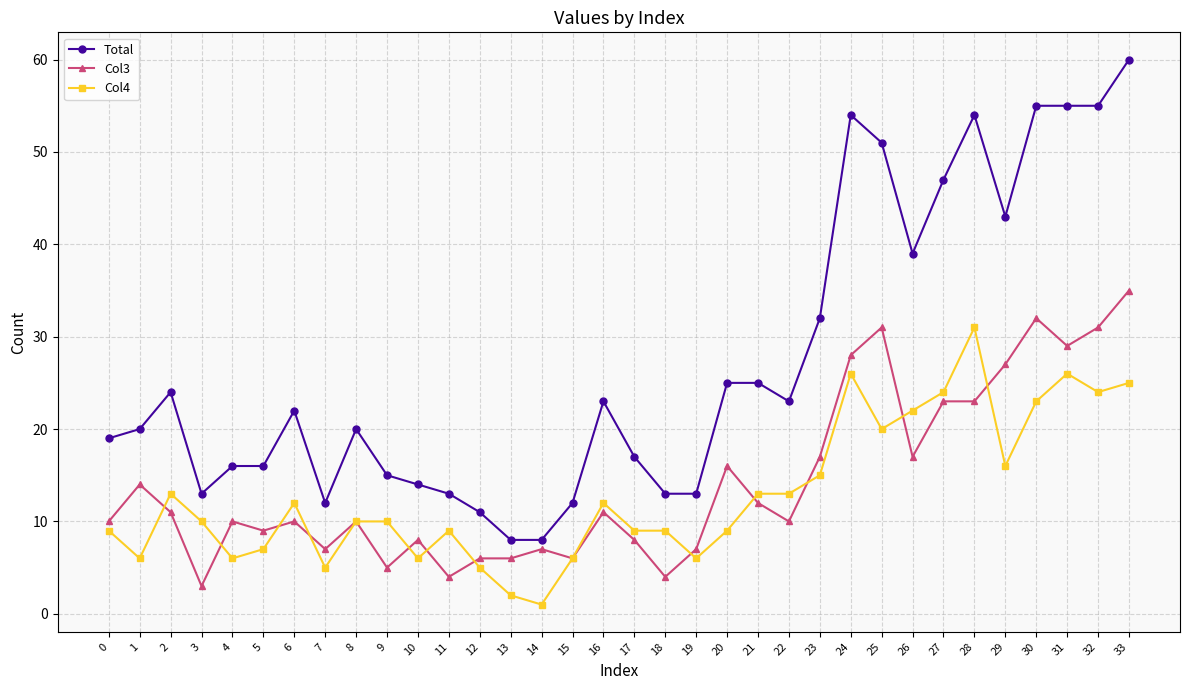

Is this an area chart (filled region under the line)?

No